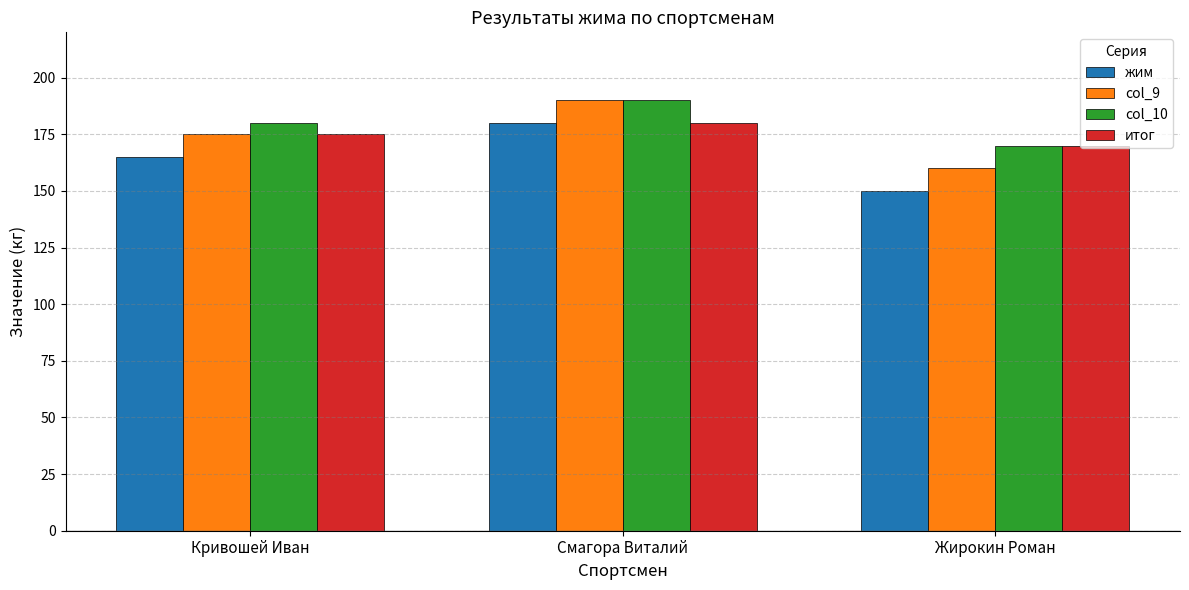

What is the average value of the col_10 series?

180